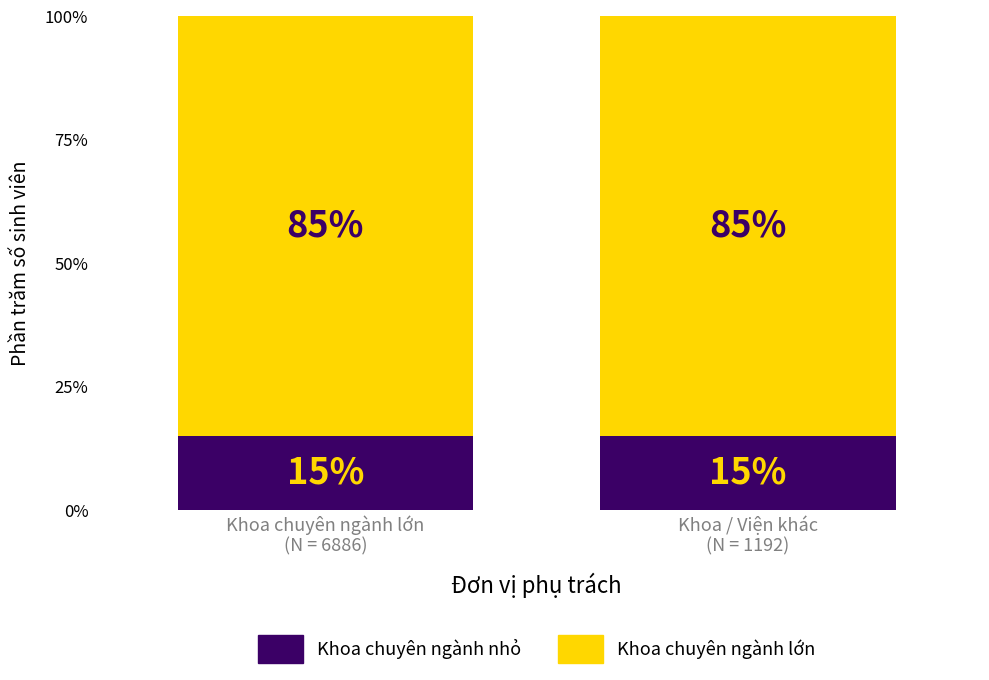

True or false: Khoa chuyên ngành nhỏ has a value of 15 at Khoa / Viện khác
(N = 1192).

True